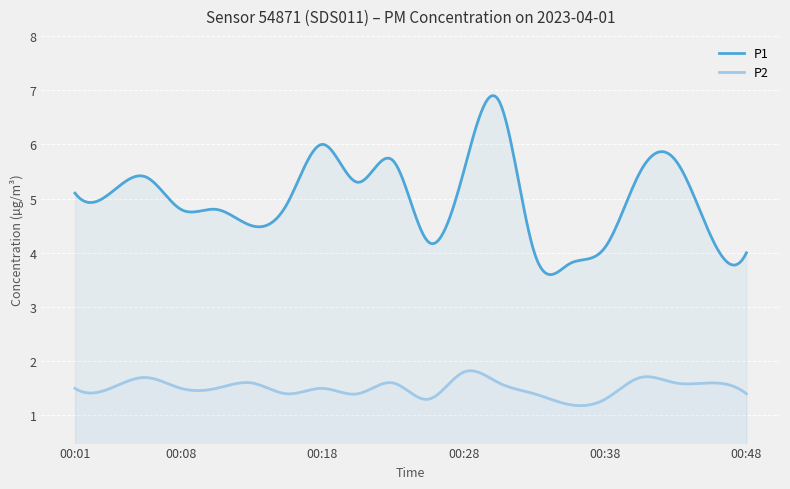

Reading right to left, what are all the values shown in this chart?

P1: 00:48=4.0	00:45=4.3	00:43=5.7	00:40=5.5	00:38=4.1	00:35=3.8	00:33=4.0	00:30=6.8	00:28=5.5	00:25=4.2	00:23=5.7	00:21=5.3	00:18=6.0	00:16=4.9	00:13=4.5	00:11=4.8	00:08=4.8	00:06=5.4	00:03=5.1	00:01=5.1
P2: 00:48=1.4	00:45=1.6	00:43=1.6	00:40=1.7	00:38=1.3	00:35=1.2	00:33=1.4	00:30=1.6	00:28=1.8	00:25=1.3	00:23=1.6	00:21=1.4	00:18=1.5	00:16=1.4	00:13=1.6	00:11=1.5	00:08=1.5	00:06=1.7	00:03=1.5	00:01=1.5